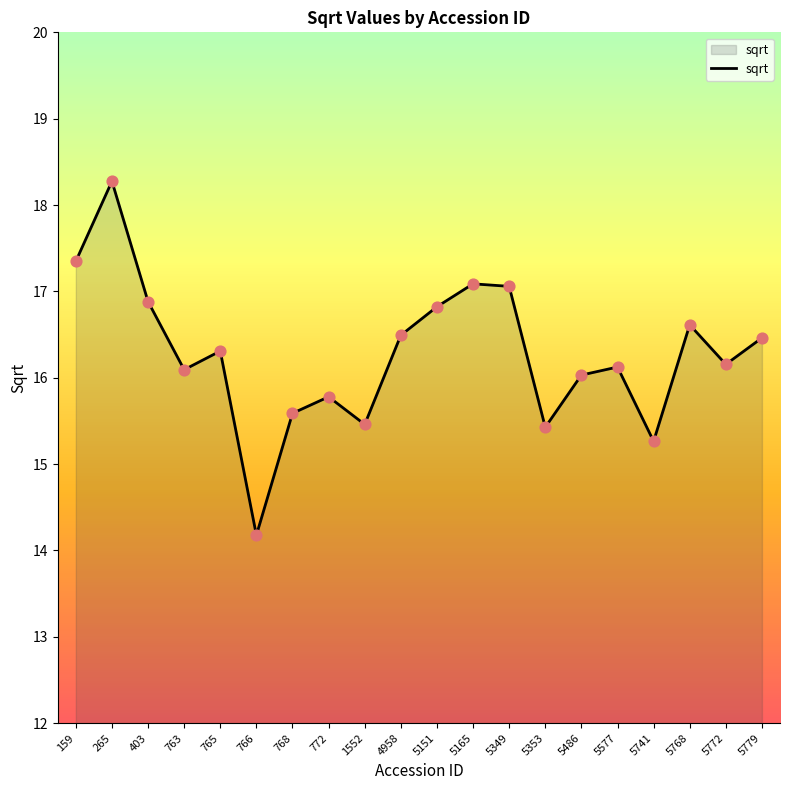

Which has a higher value, 5779 or 1552?

5779